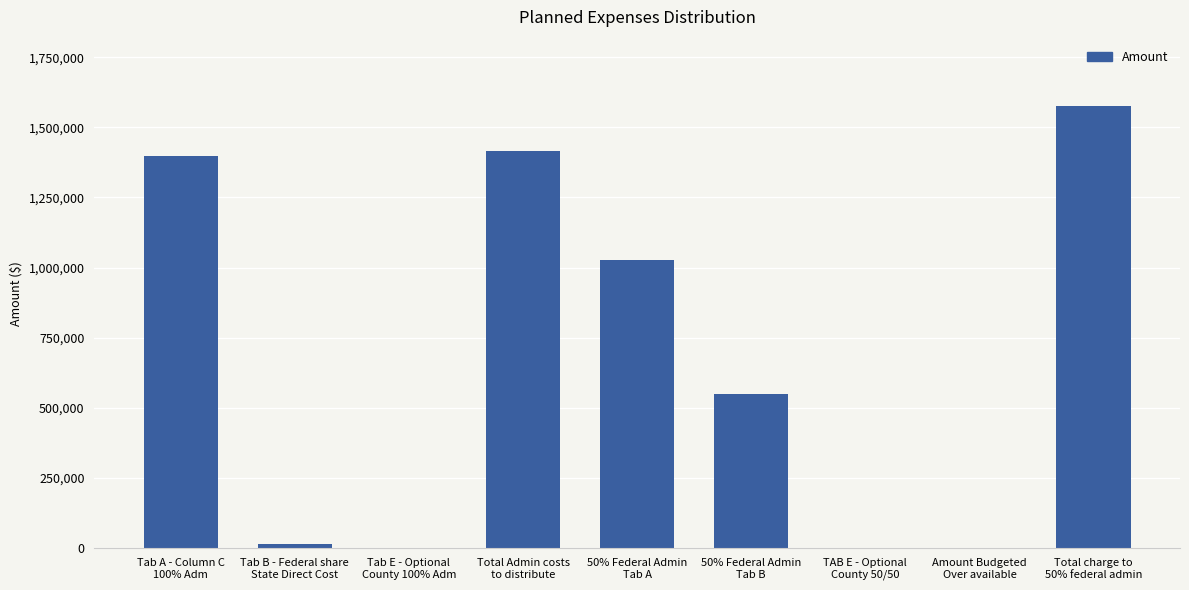

What is the difference between the values at 50% Federal Admin
Tab A and TAB E - Optional
County 50/50?

1025386